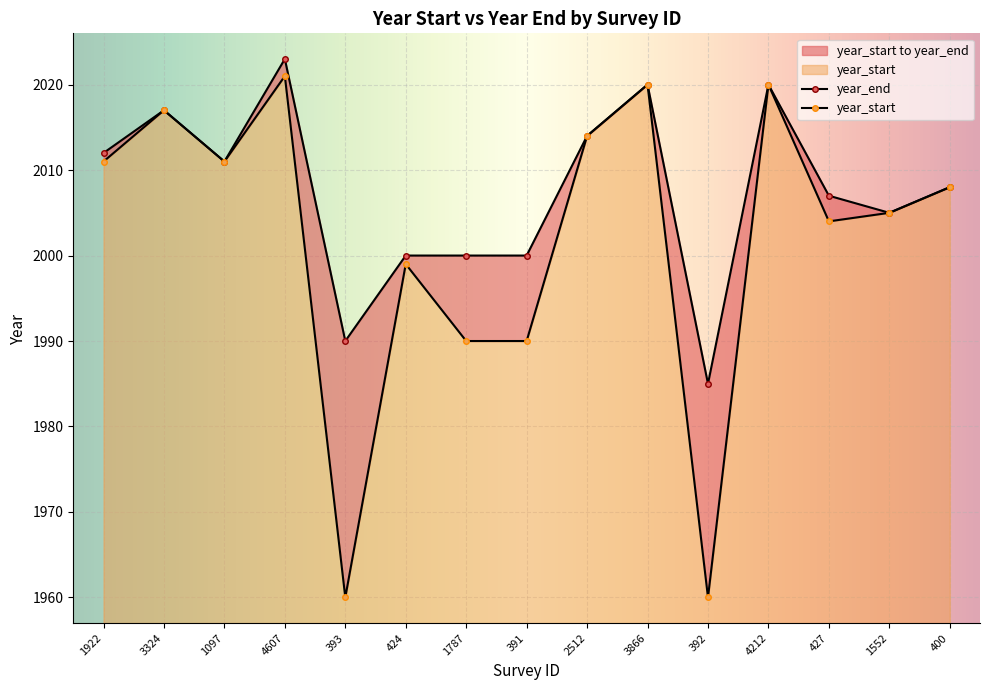

What is the maximum value for year_end?

2023